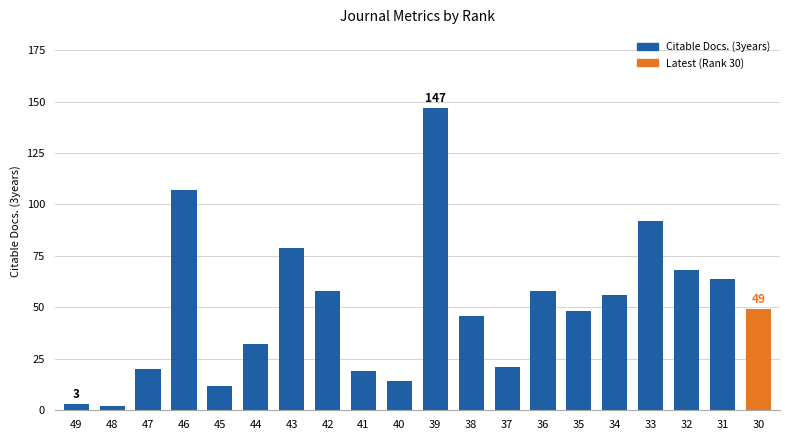

How many series are shown in this chart?

1